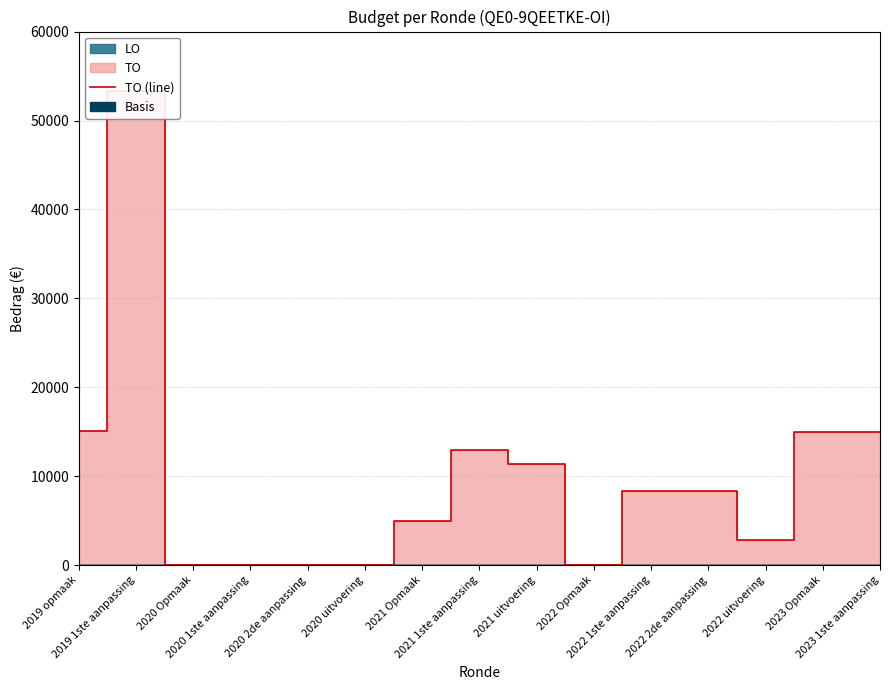

Does the chart have visible grid lines?

Yes